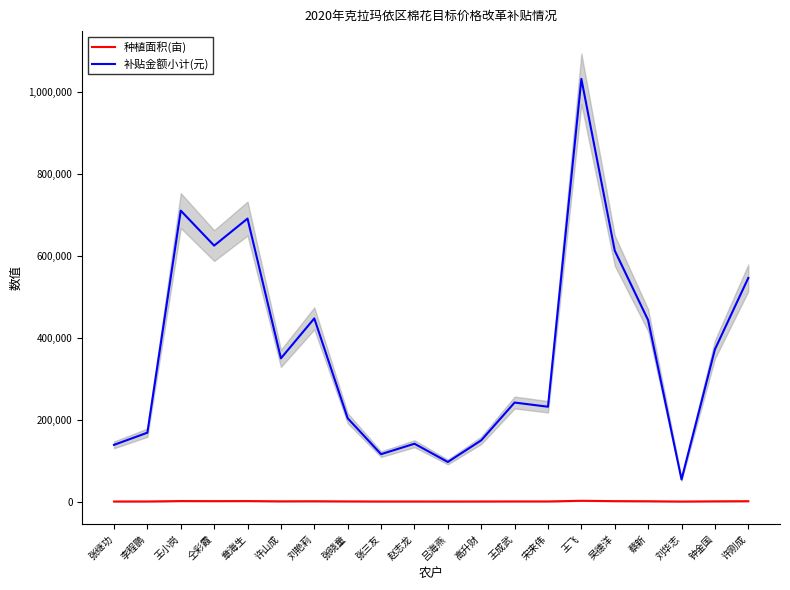

What is the label of the 11th point from the left?

吕海燕